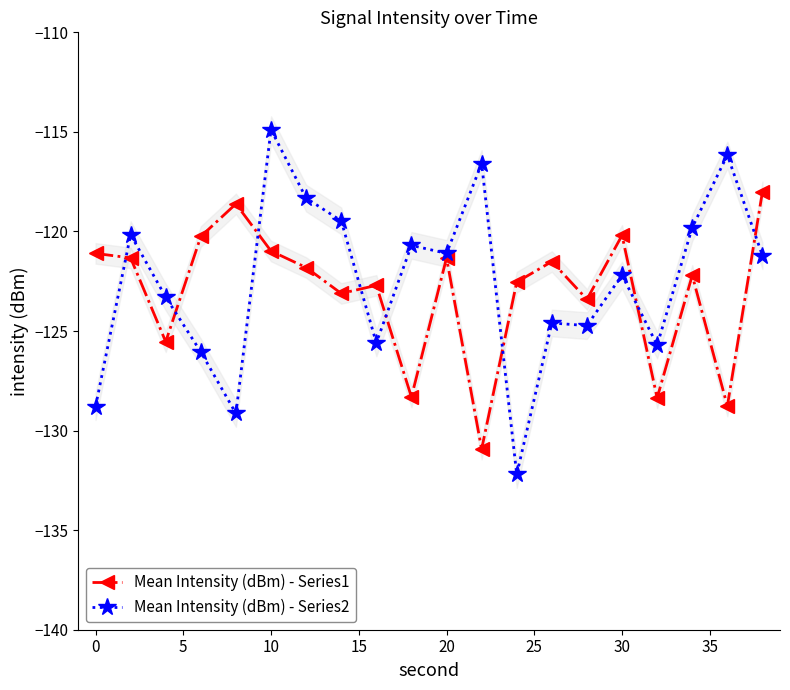

What is the minimum value for Mean Intensity (dBm) - Series1?

-130.9